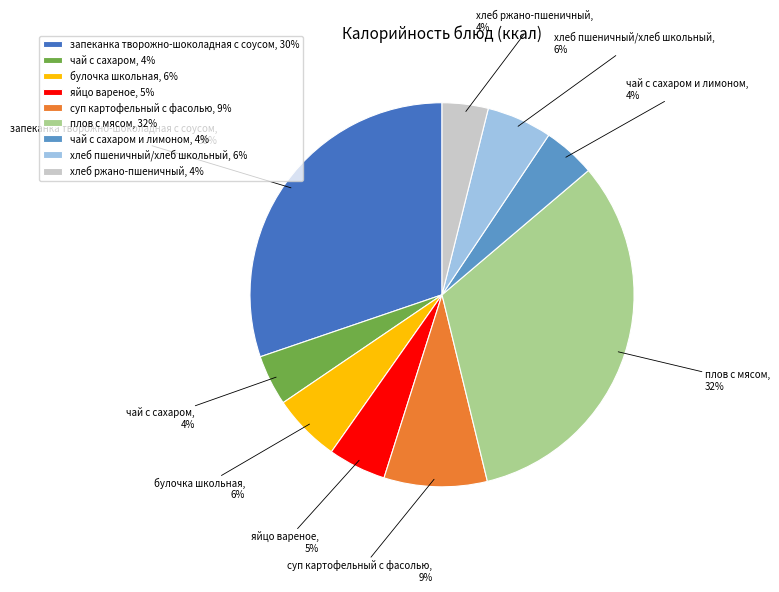

Between булочка школьная and чай с сахаром, which is larger?

булочка школьная